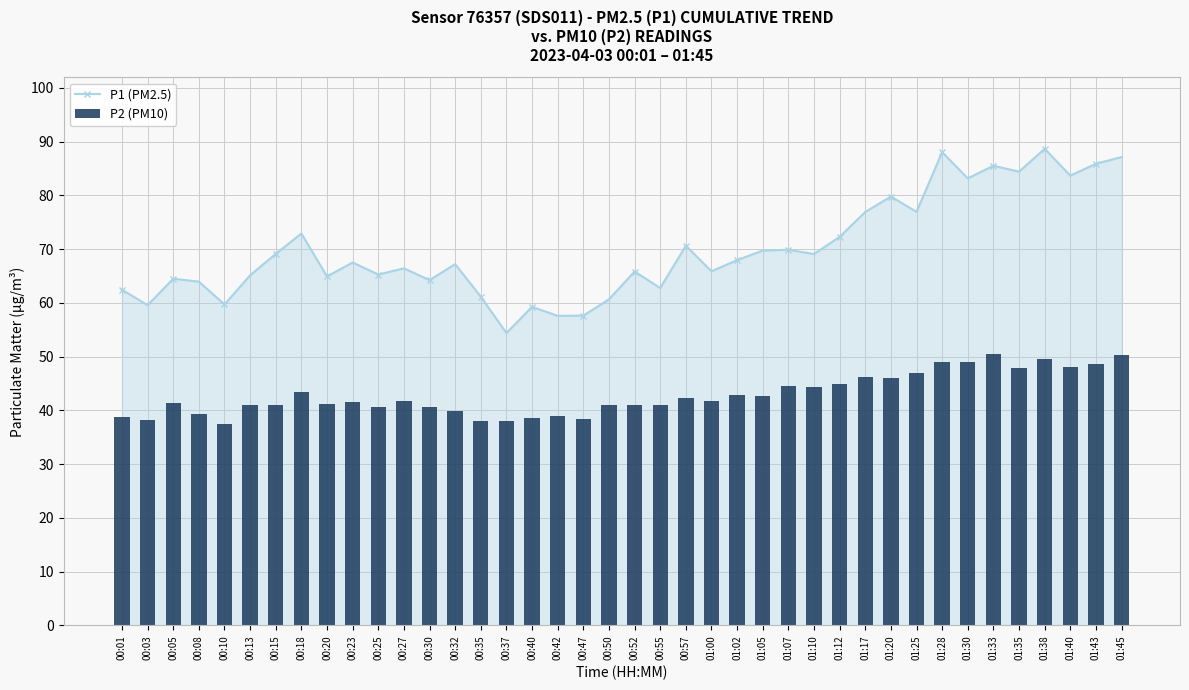

Which series has the largest total across all categories?

P1 (PM2.5)